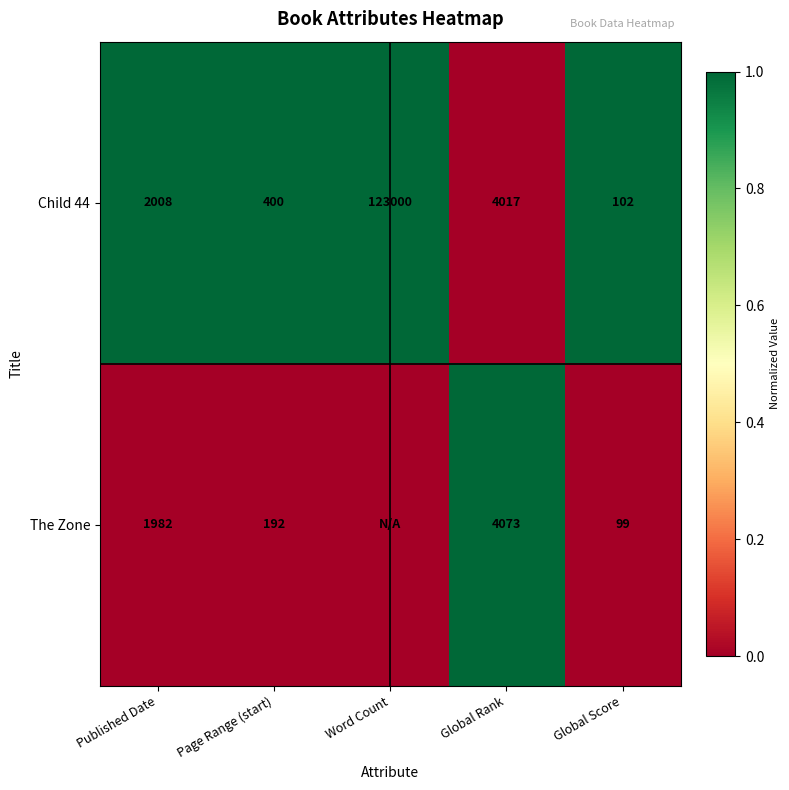

List the labels in order of Child 44 value, smallest first.

Global Score, Page Range (start), Published Date, Global Rank, Word Count